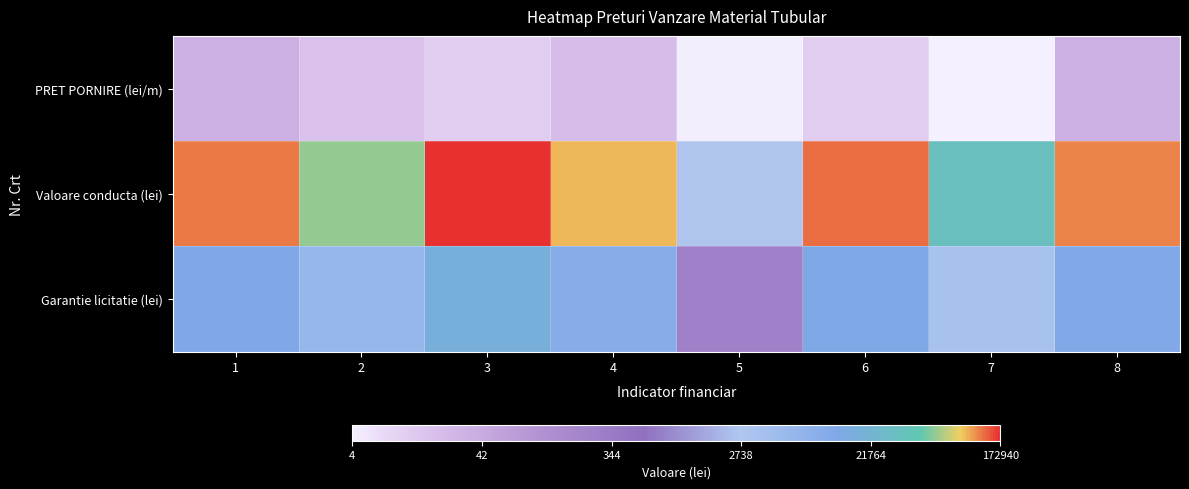

Which series has the largest range (max minus min)?

Valoare conducta (lei)